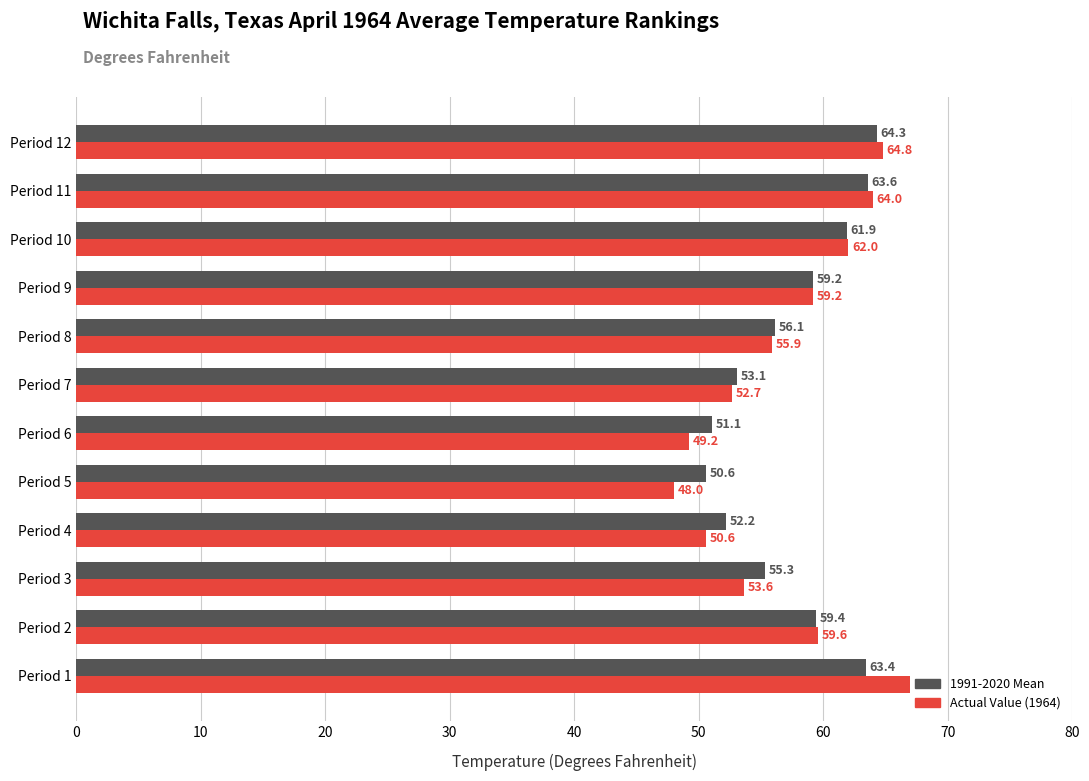

Which label corresponds to the smallest value in the chart?

Period 5